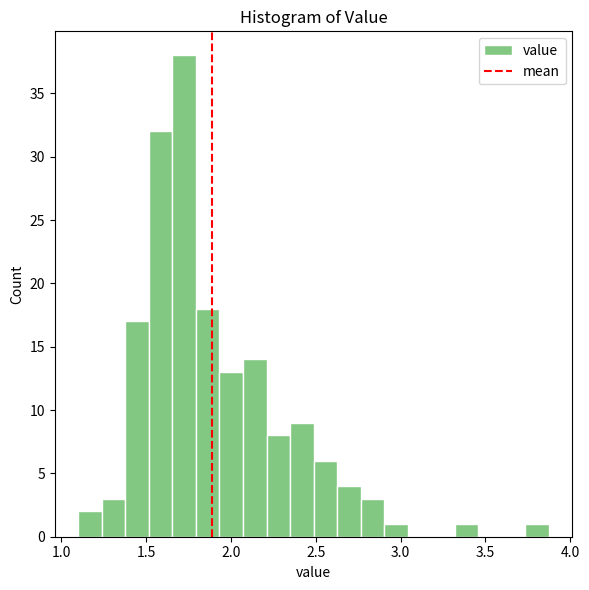

Around what value on the x-axis is the tallest bar? Give the approximate position of its centre, as read against the axis.

1.70